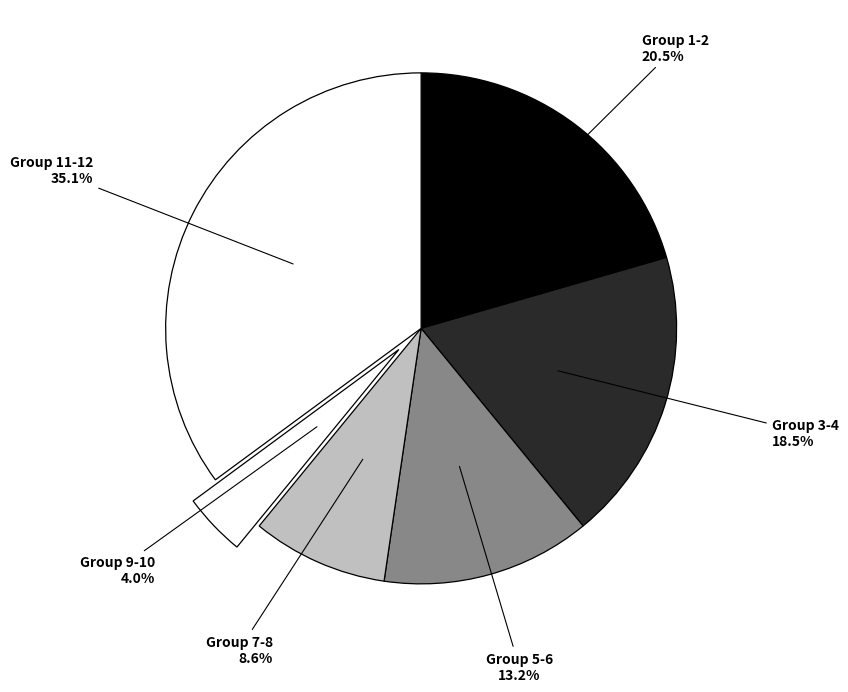

What is the ratio of the value at Group 3-4 to the value at Group 1-2?

0.9